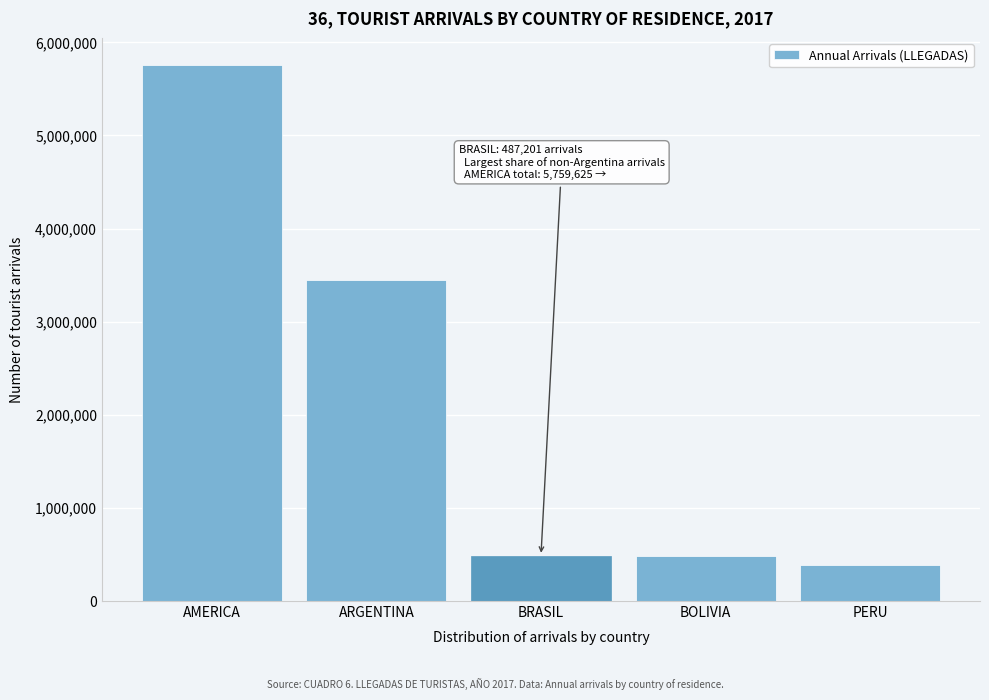

At which label is the value closest to 3075242?

ARGENTINA